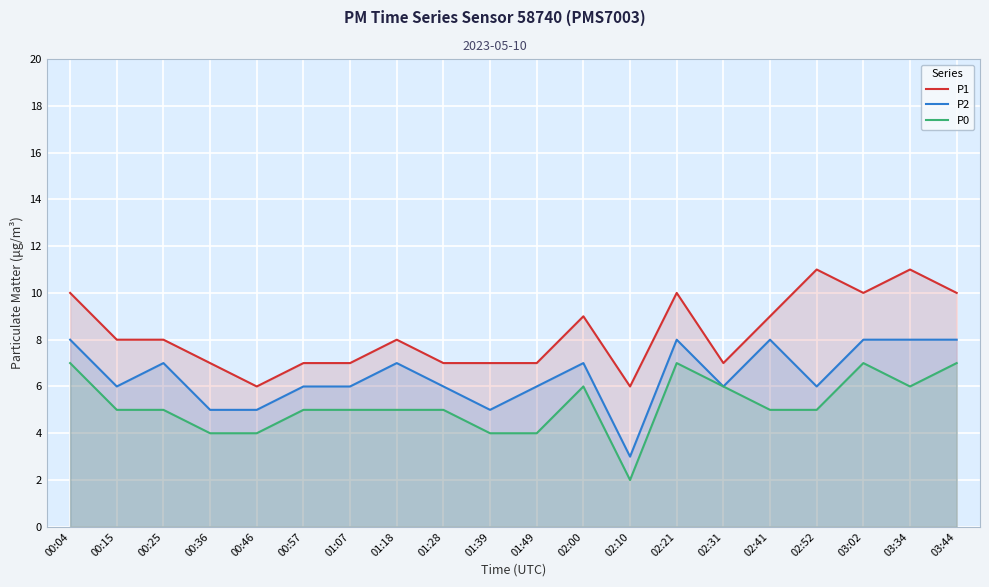

What is the minimum value shown in the chart?

2